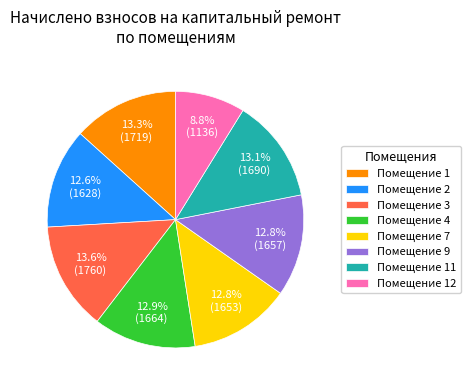

Combined, do Помещение 3 and Помещение 1 account for over 50%?

No